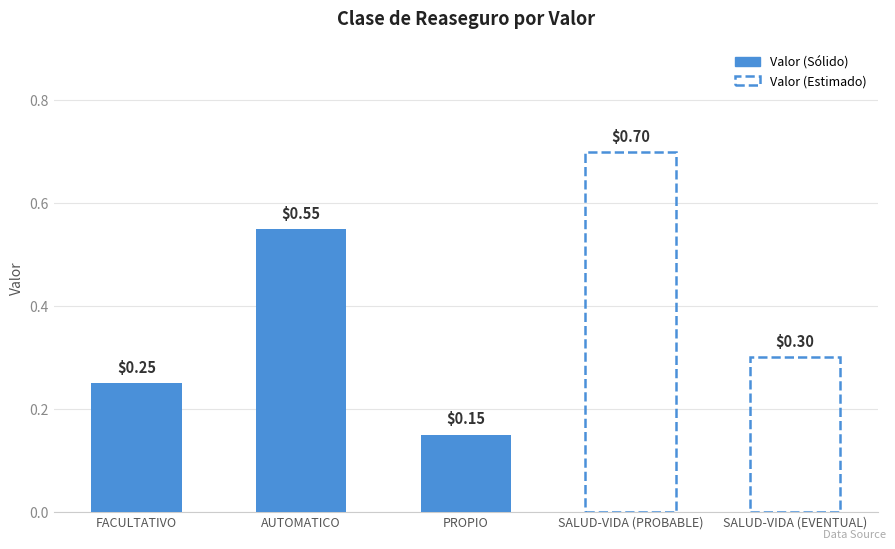

What is the average value?

0.4